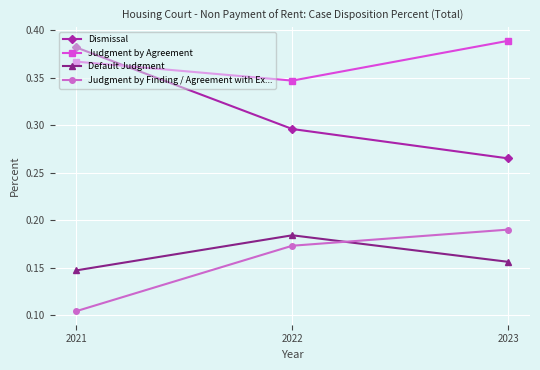

Is this an area chart (filled region under the line)?

No